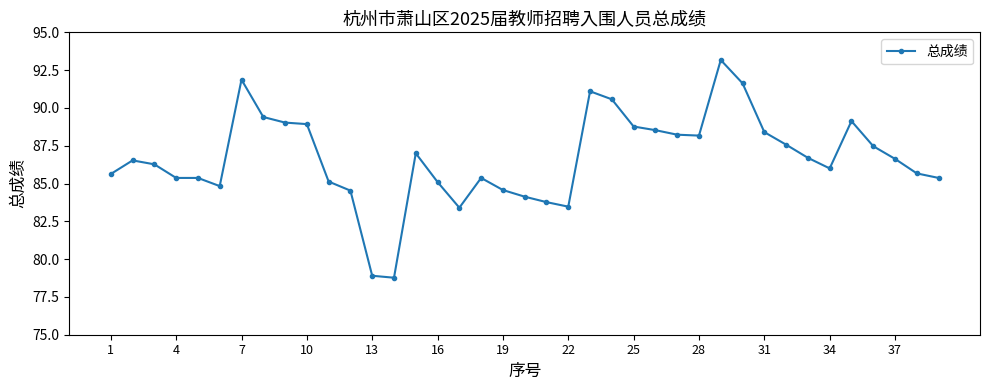

True or false: the data has more than 2 interior local peaks.

True